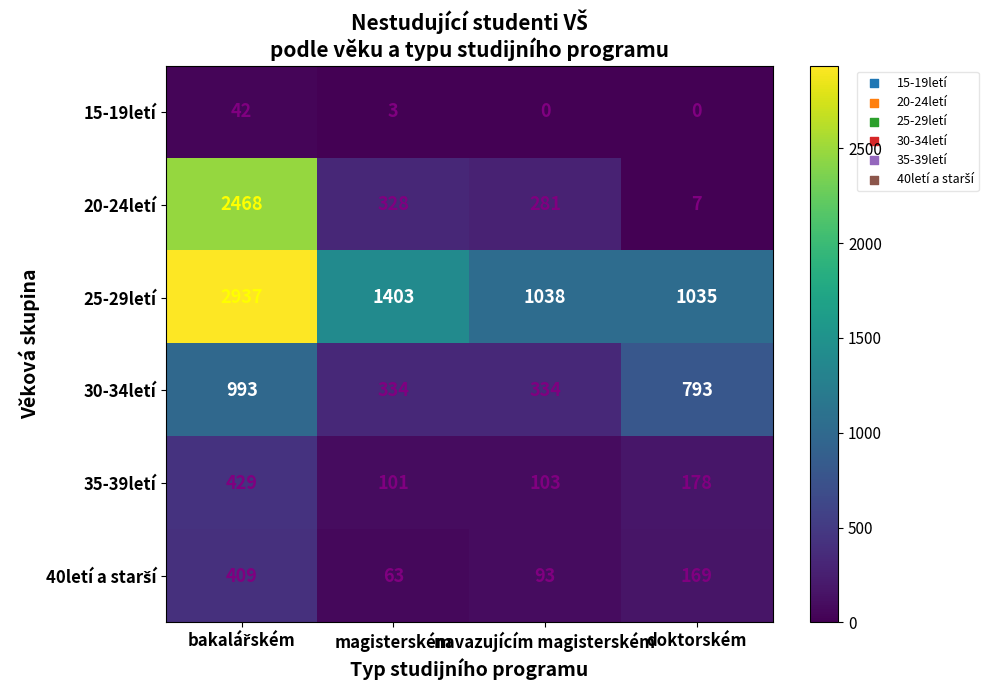

Which series has the largest range (max minus min)?

20-24letí